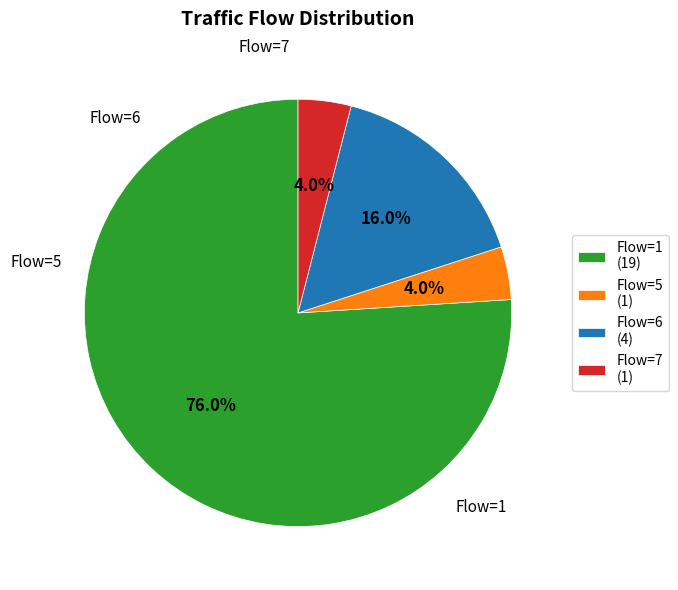

Count the number of slices in the pie.

4